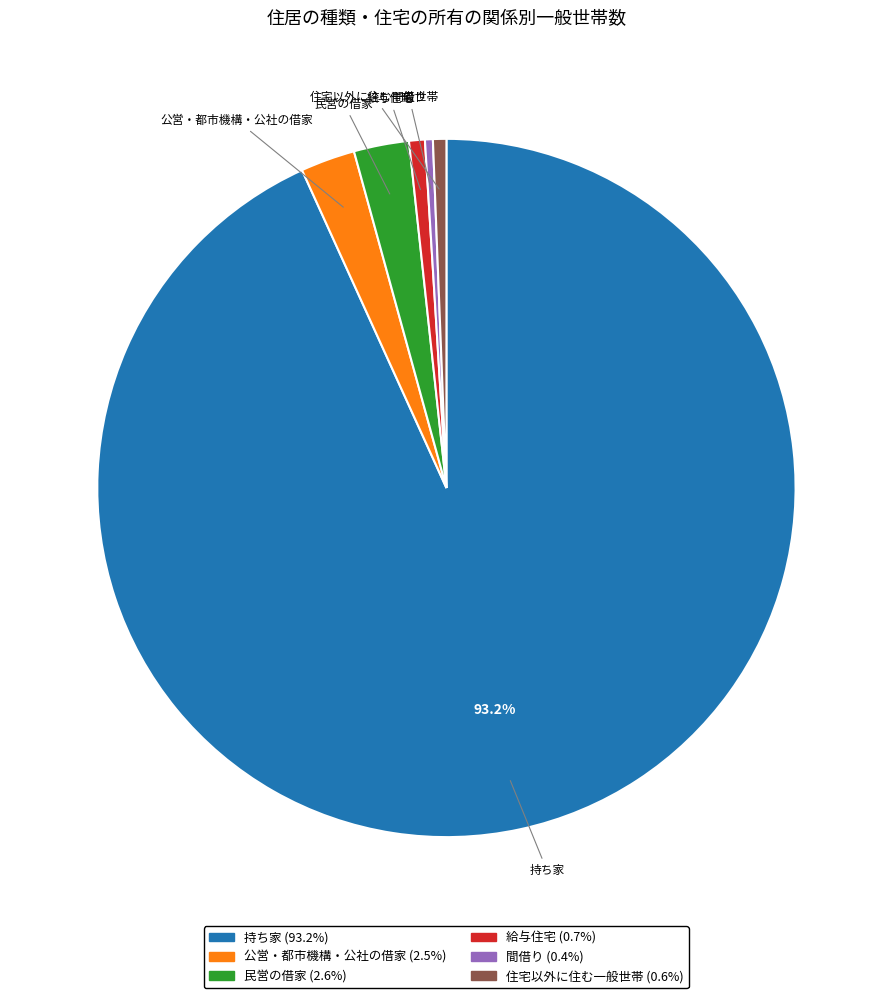

Which category has the biggest portion of the pie?

持ち家